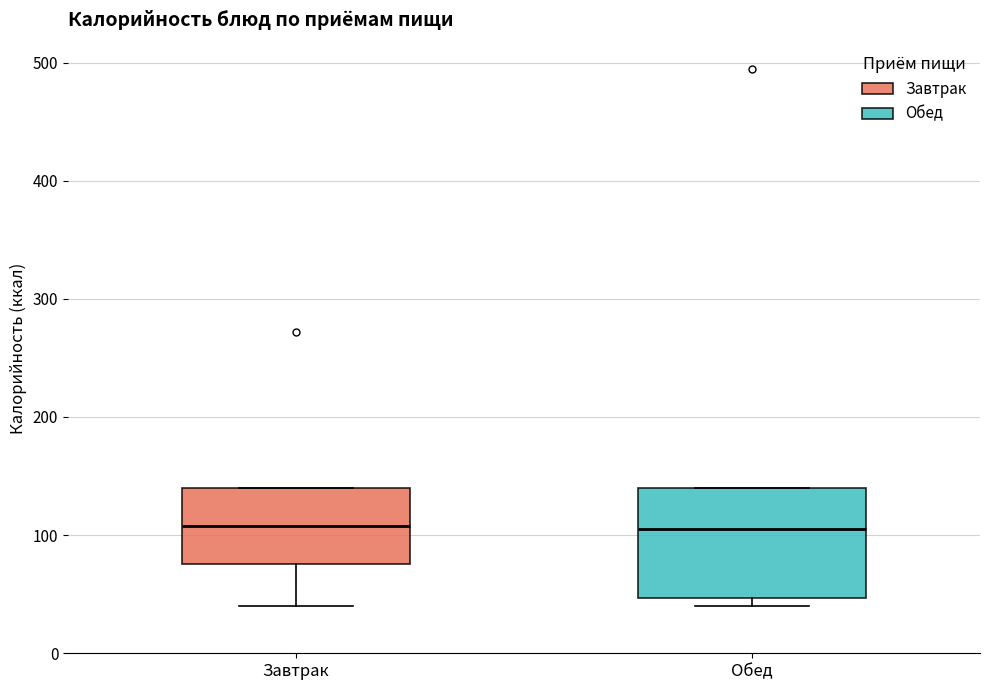

Reading left to right, read every box against the y-axis: the position of its median line, the range the box covers, and the ends of its whiskers. The values are not printed on the chart, so give them approximately, as read against the axis.

Завтрак: median 110, box 80 to 140, whiskers 40 to 140
Обед: median 110, box 50 to 140, whiskers 40 to 140